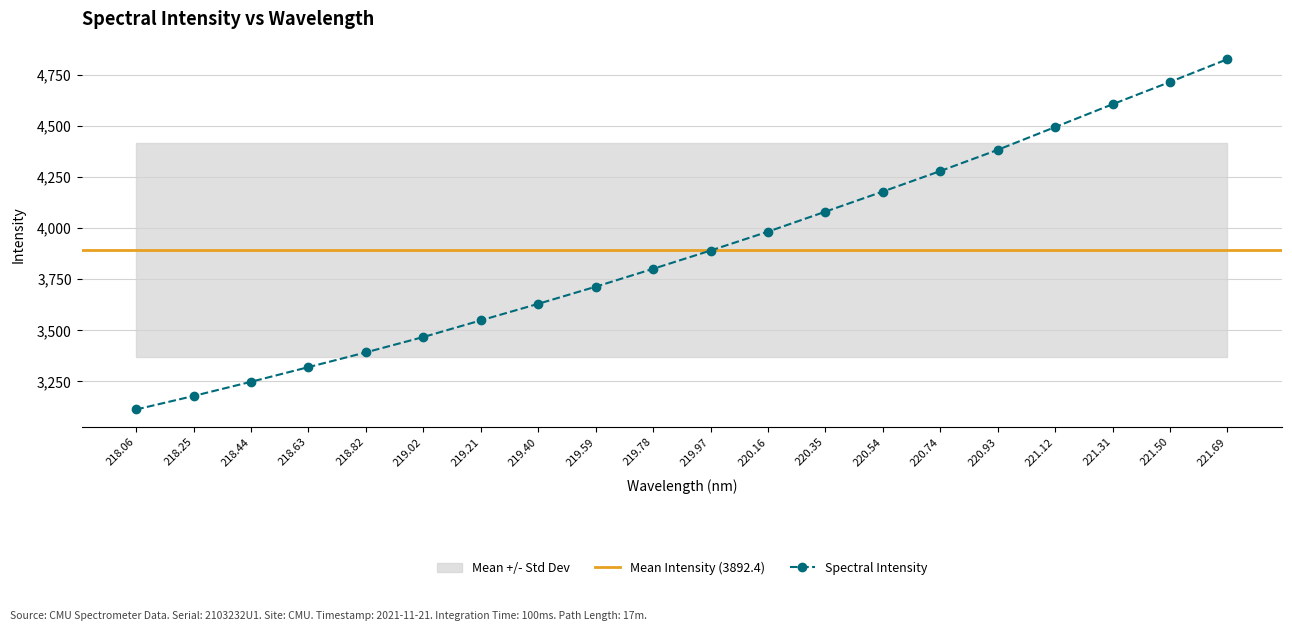

How many lines are shown in the chart?

1